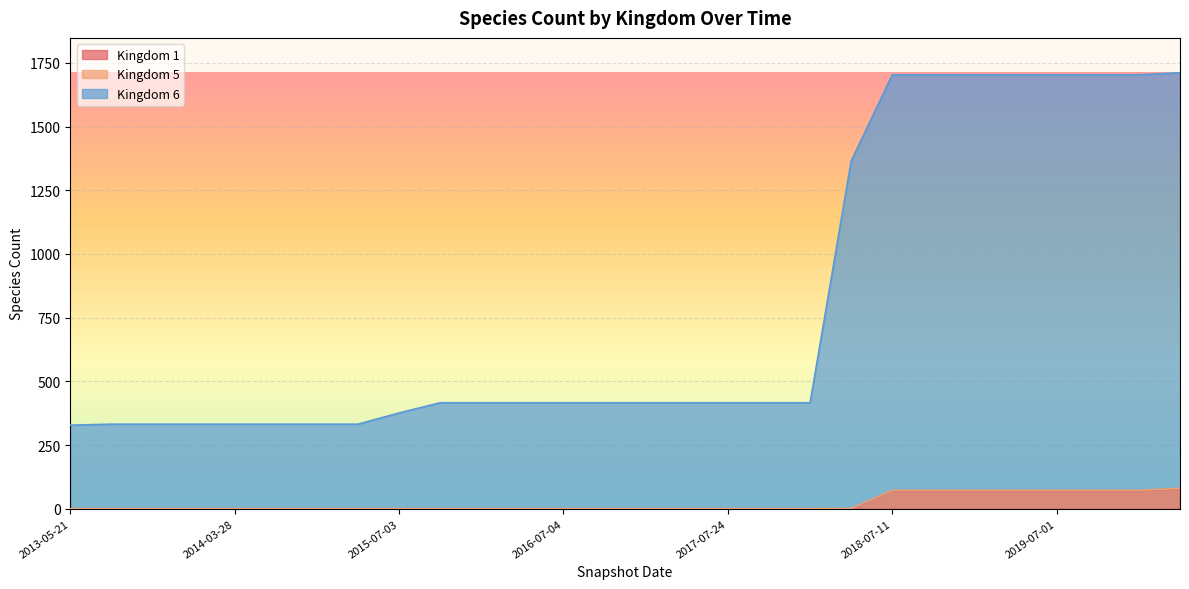

The value of Kingdom 1 at 2019-07-01 is 71. True or false?

True